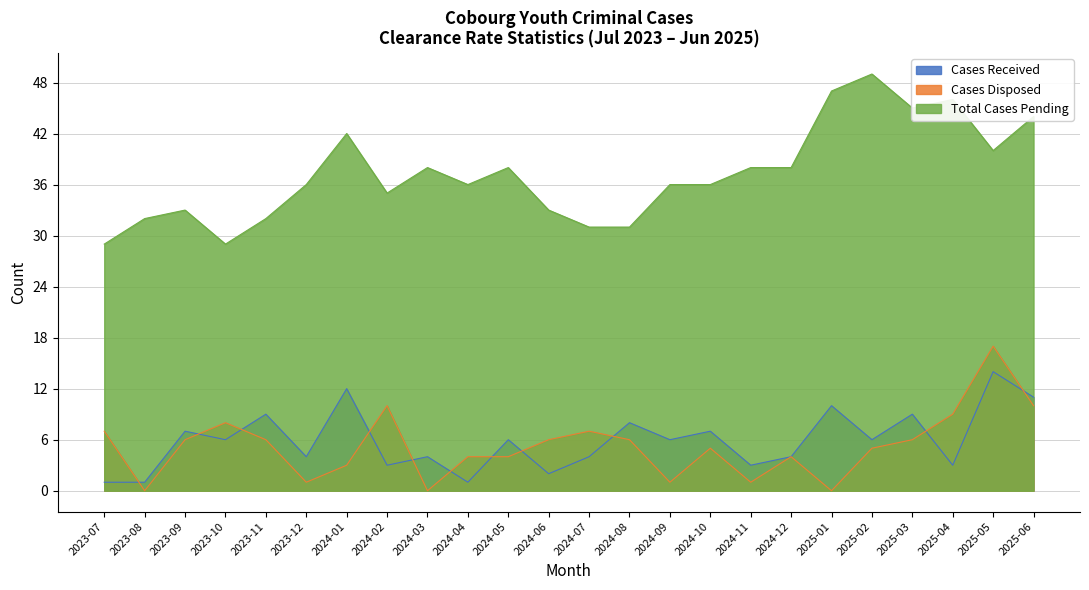

How many interior local valleys does the Cases Disposed series have?

6